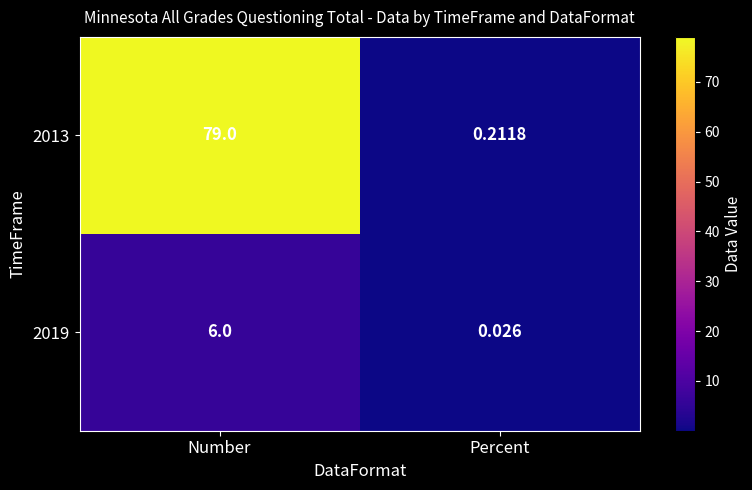

At which category is the sum across all series the highest?

Number